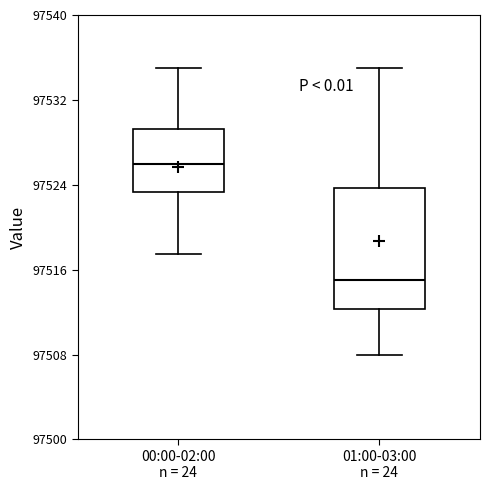

Which box is the tallest, from its lower edge to its upper edge?

01:00-03:00 n = 24